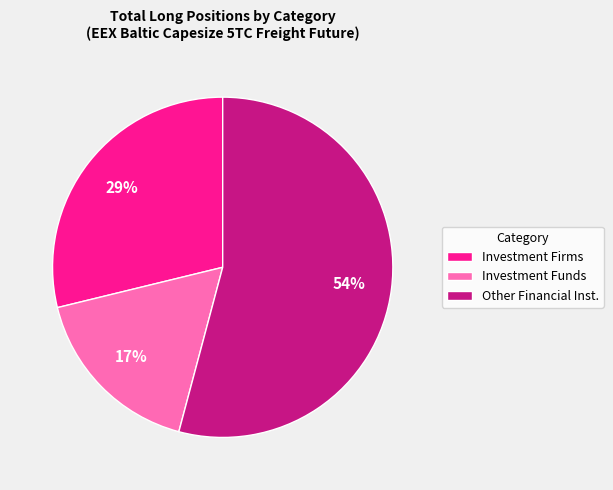

Combined, do Other Financial Inst. and Investment Firms account for over 50%?

Yes